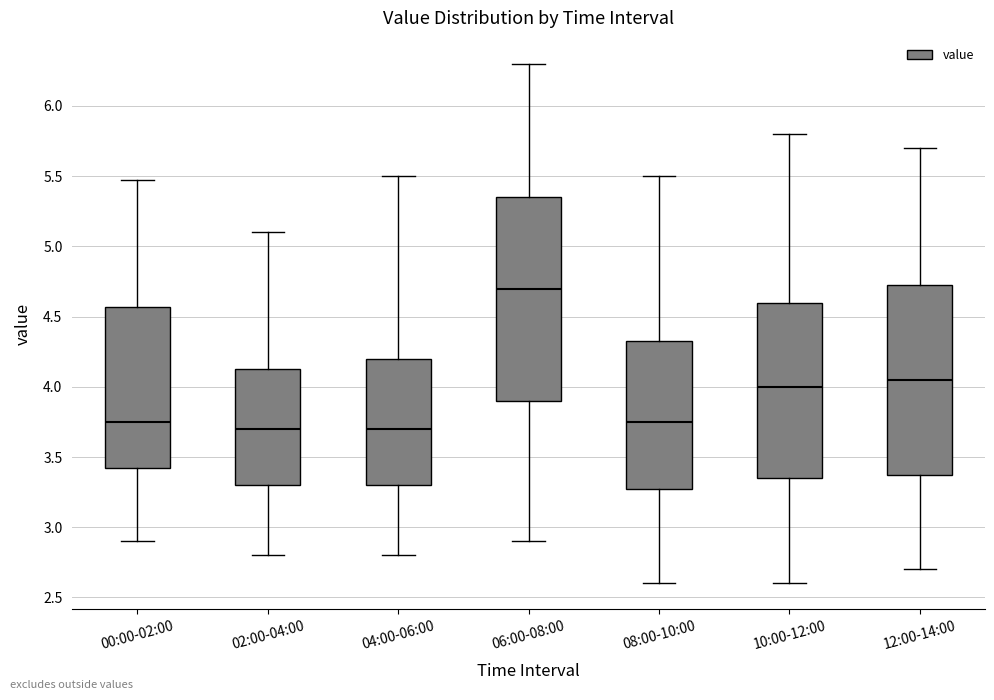

Which box is the tallest, from its lower edge to its upper edge?

06:00-08:00